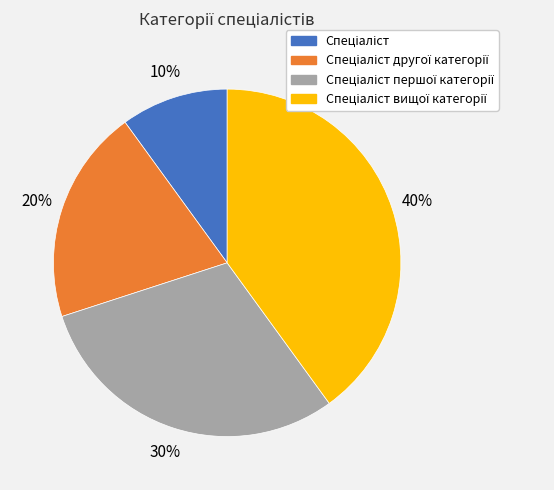

To the nearest percent, what is the average slice percentage?

25%